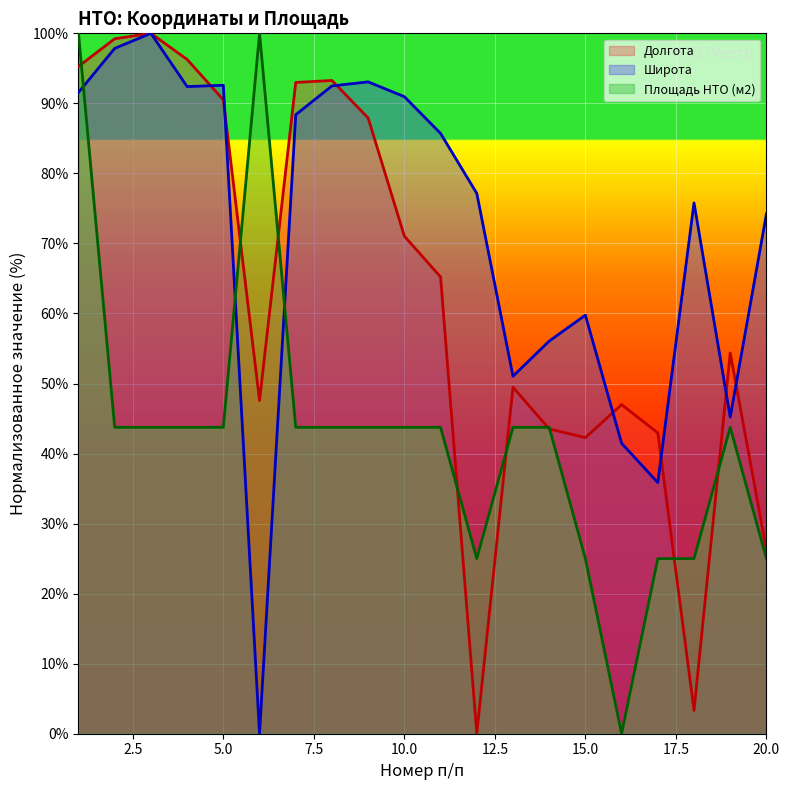

After their last crossing, which series has the higher values: Площадь НТО (м2) or Широта?

Широта